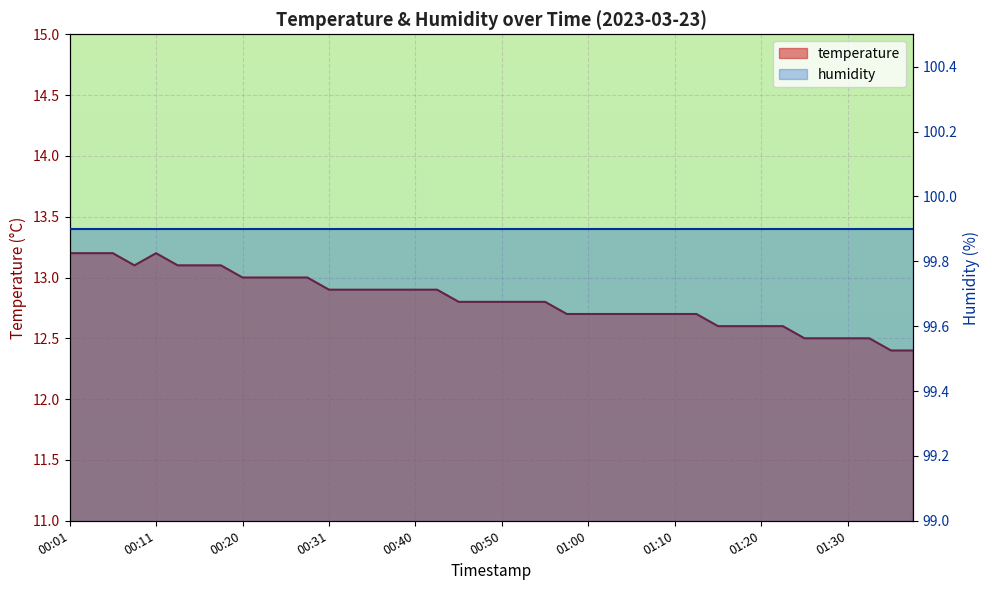

How many interior local valleys (lower than both neighbors) does the data have?

1